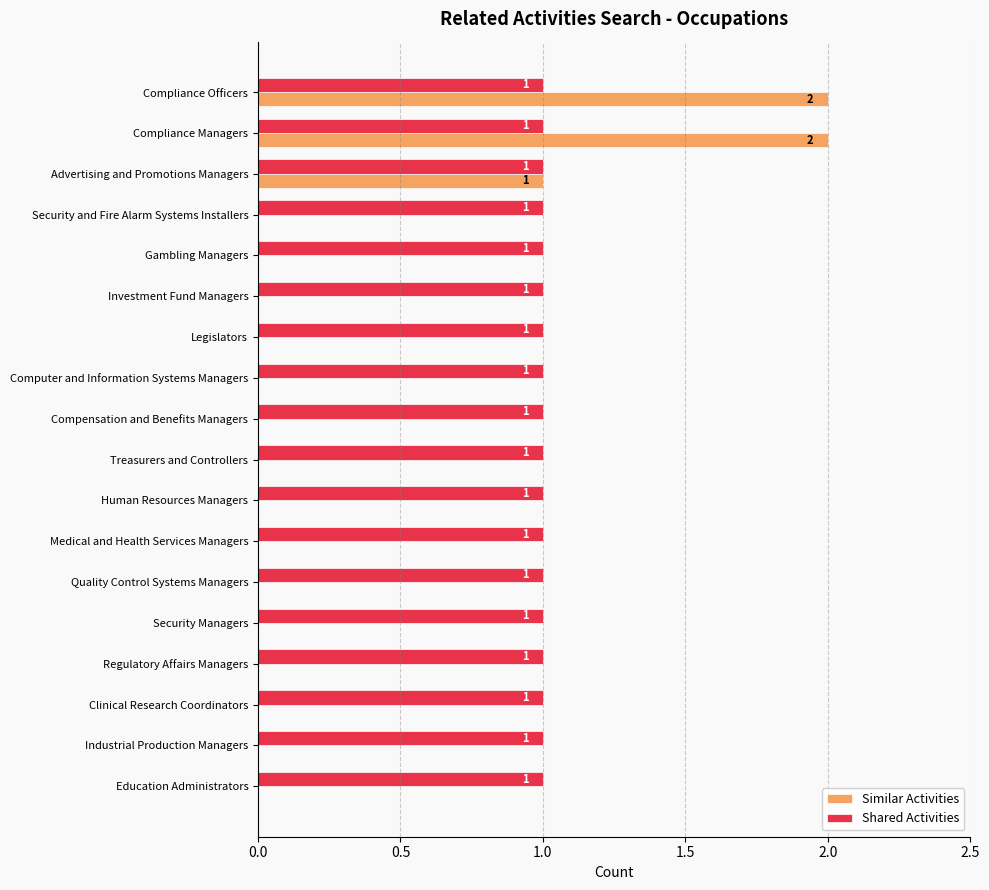

What is the sum of all Shared Activities values?

18